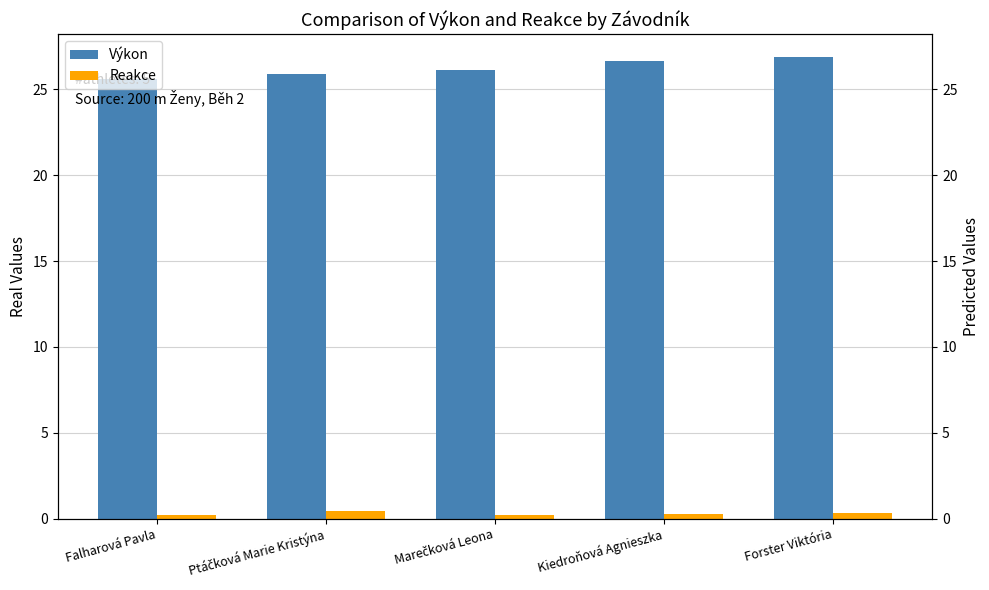

Between Ptáčková Marie Kristýna and Marečková Leona, which series saw the biggest shift?

Reakce